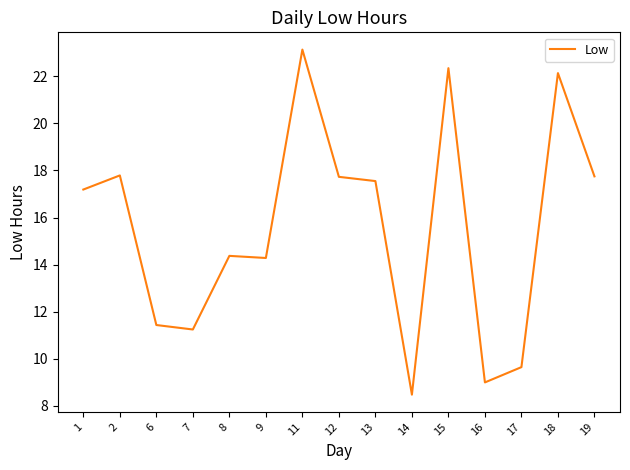

The chart shows a value of 8.5 at 14. True or false?

True